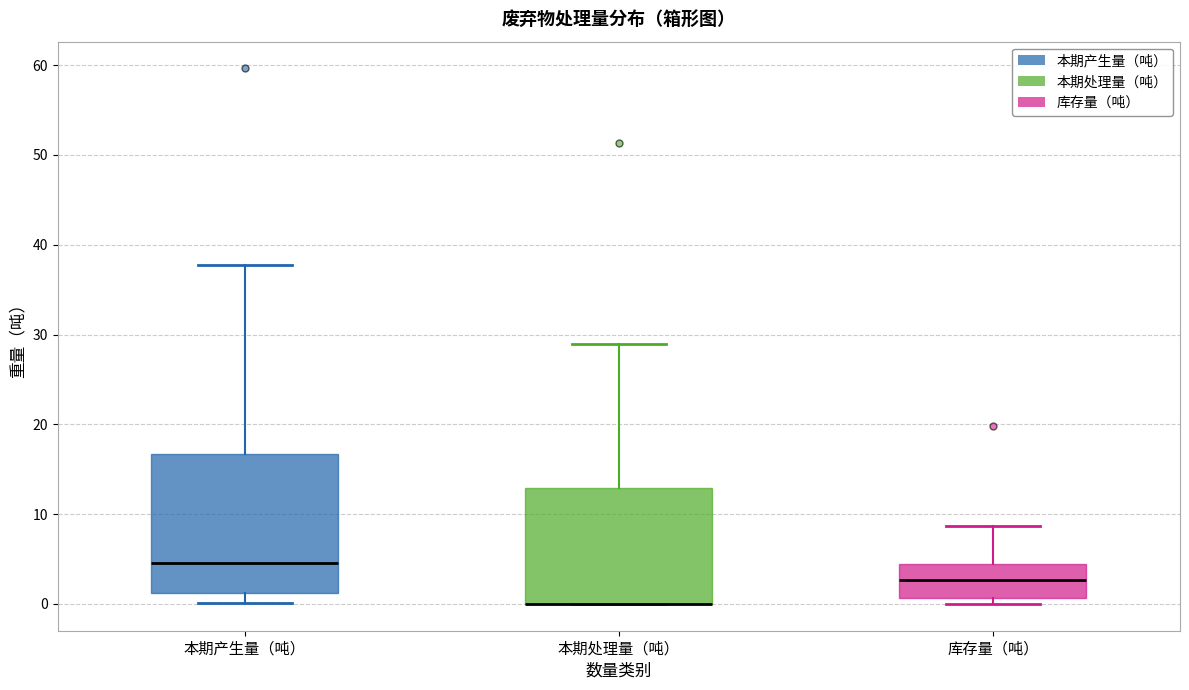

Where does the upper whisker of the box for 本期处理量（吨） end on the y-axis? The values are not printed on the chart, so give them approximately, as read against the axis.

29